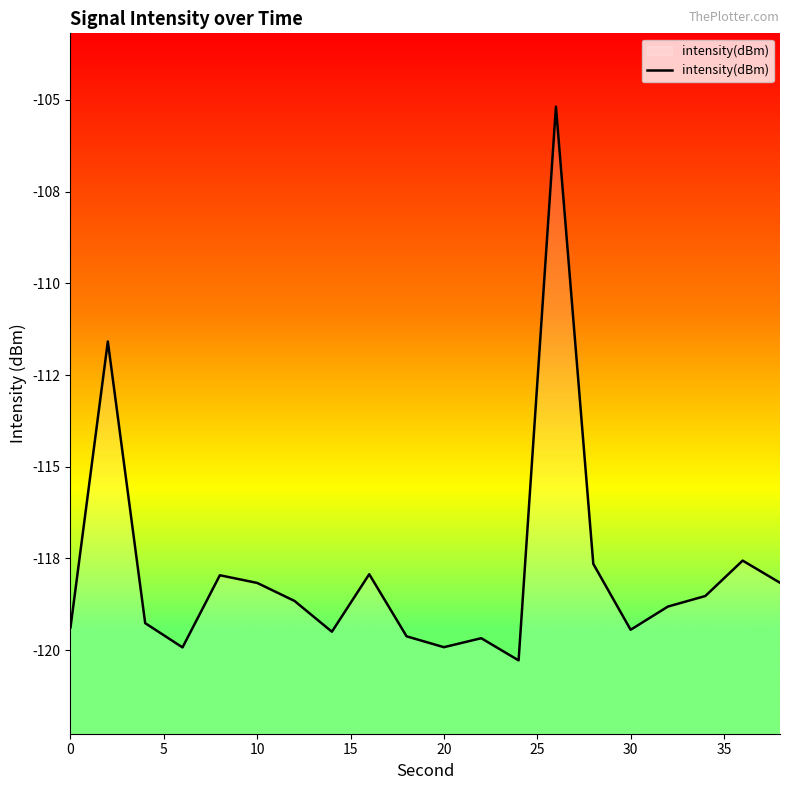

Is it true that the value at 15 is -52.4?

False